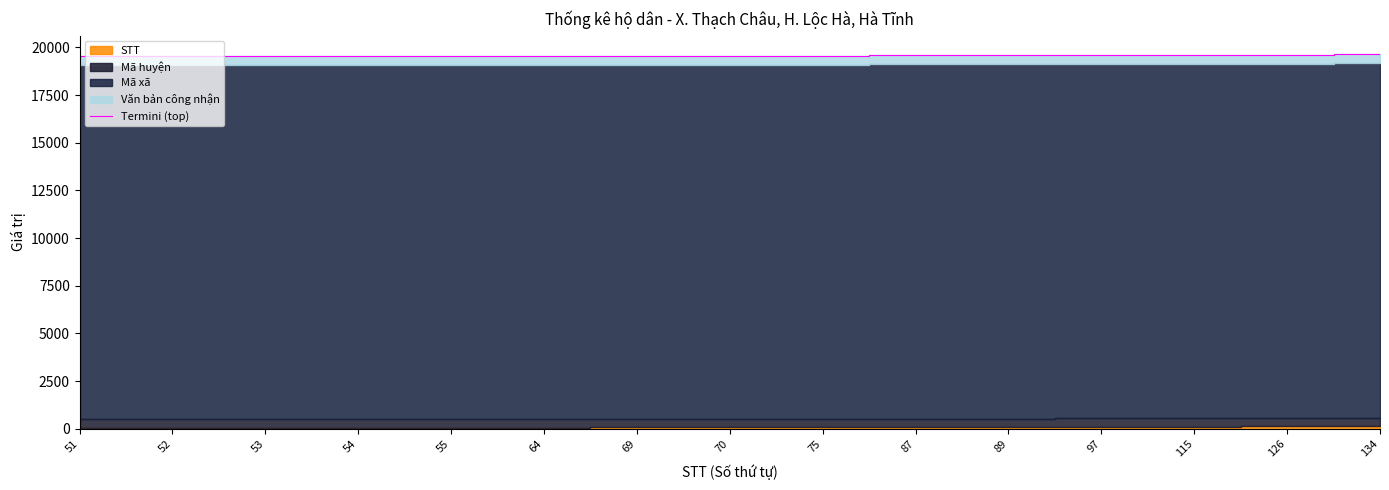

The chart shows a value of 30990 at 52. True or false?

False